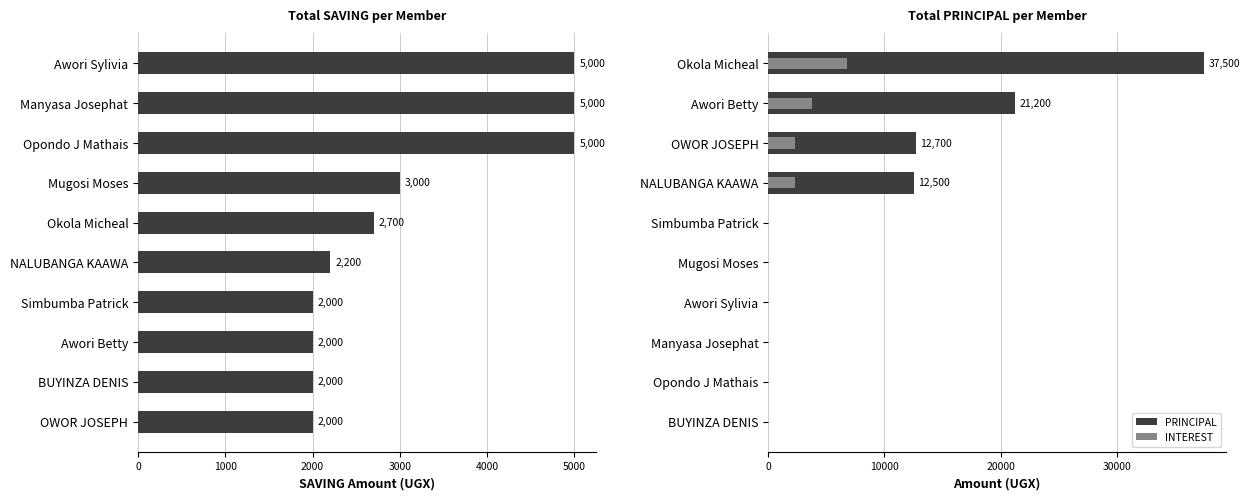

Is it true that SAVING equals 3030 at OWOR JOSEPH?

False